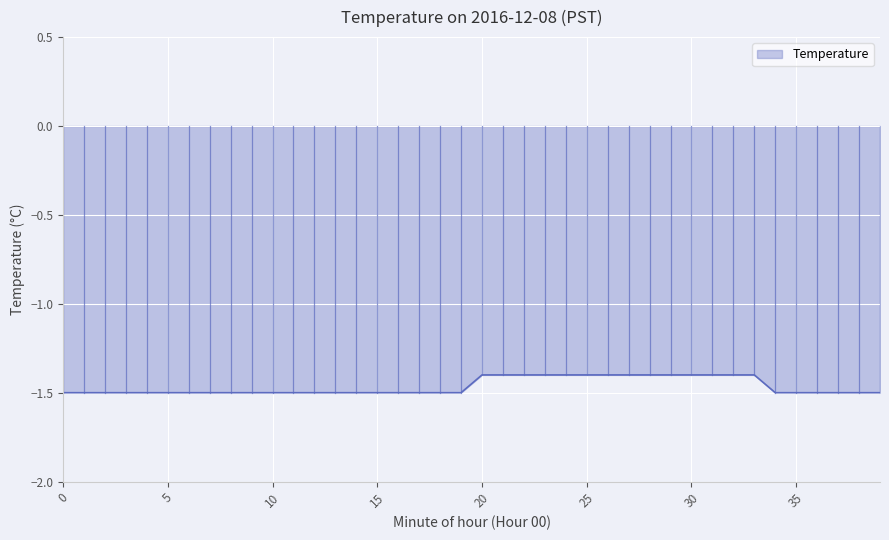

What is the greatest value displayed?

-1.4